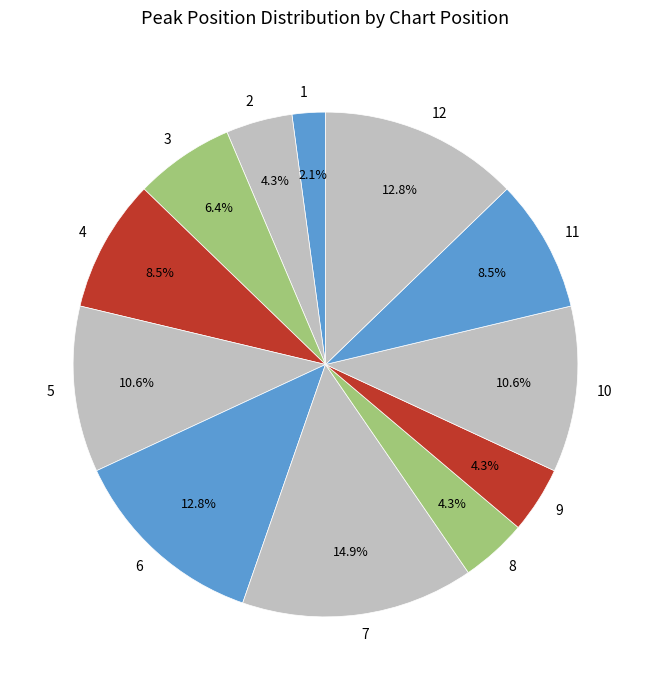

Which category has the smallest portion of the pie?

1